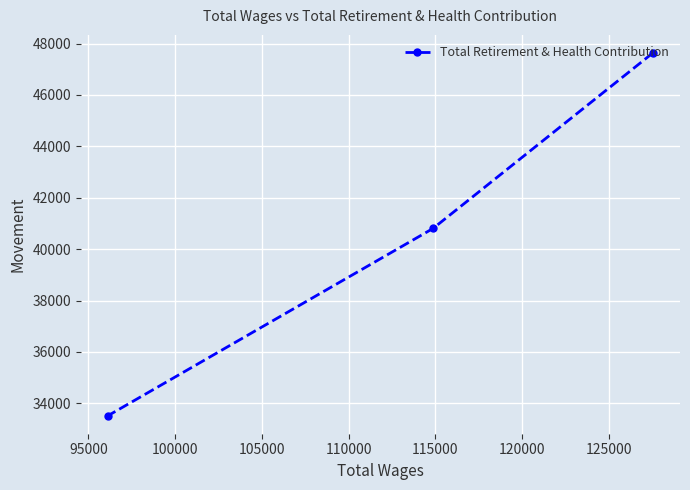

What is the value of the 1st point from the left?

33524